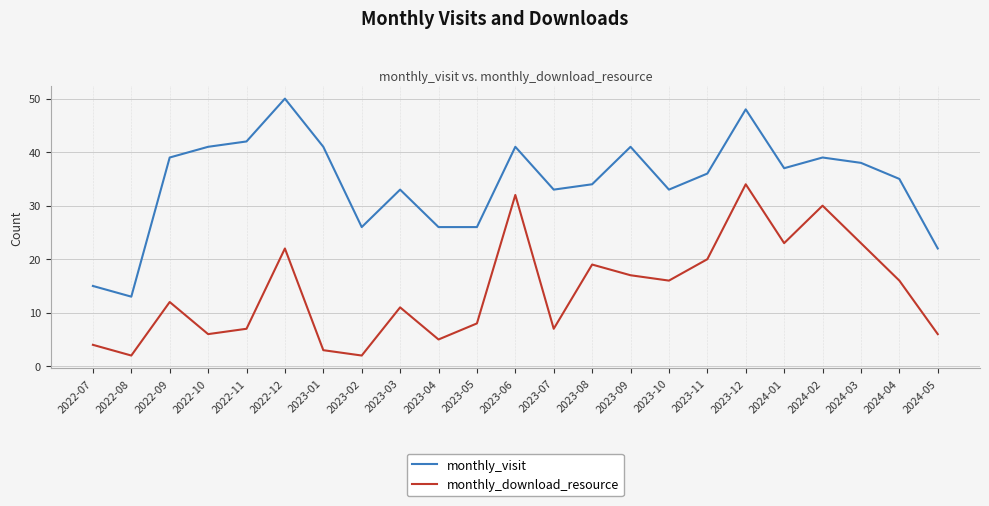

Rank the series at 2023-12 from lowest to highest value.

monthly_download_resource, monthly_visit